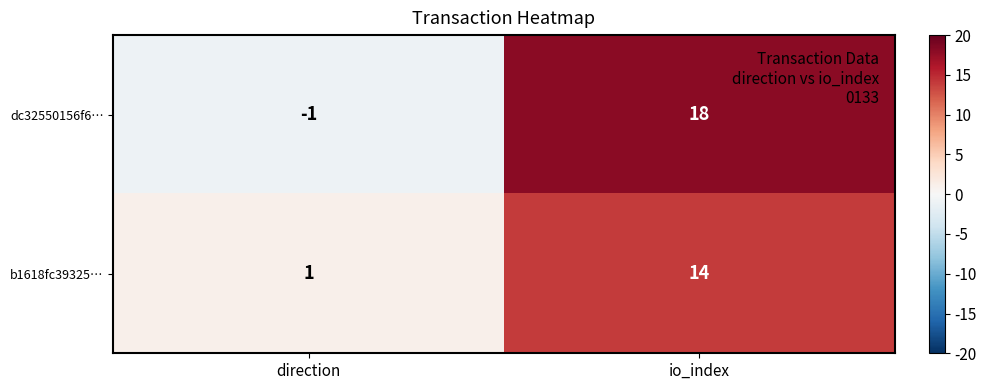

Between direction and io_index, which series saw the biggest shift?

dc32550156f6…